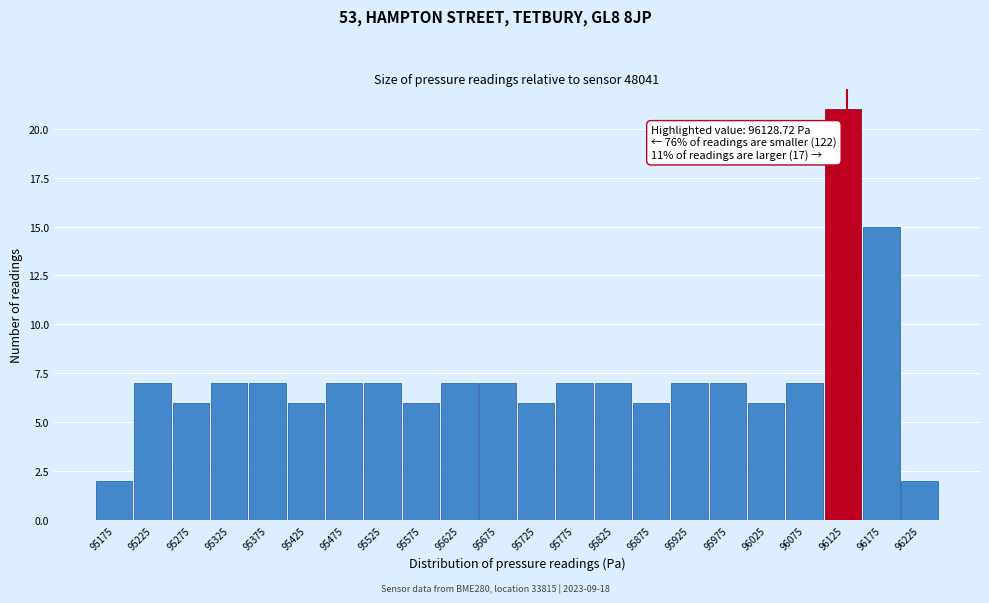

Which range on the x-axis has the tallest bar?

96100 to 96150